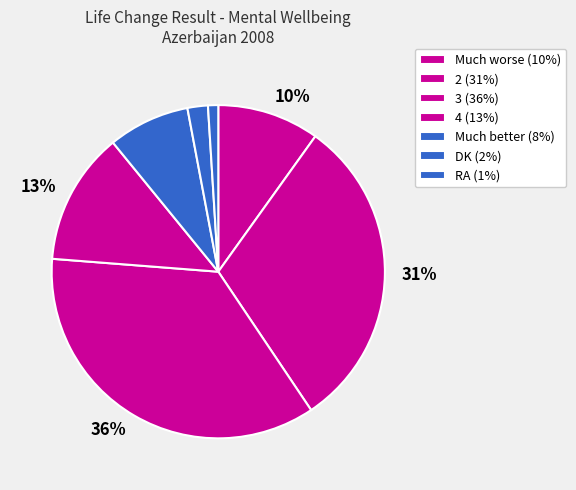

Count the number of slices in the pie.

7